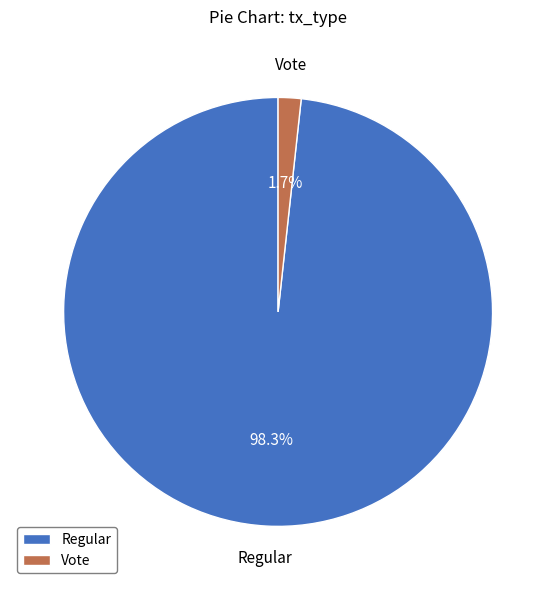

How much of the chart is everything except Regular?

1.7%